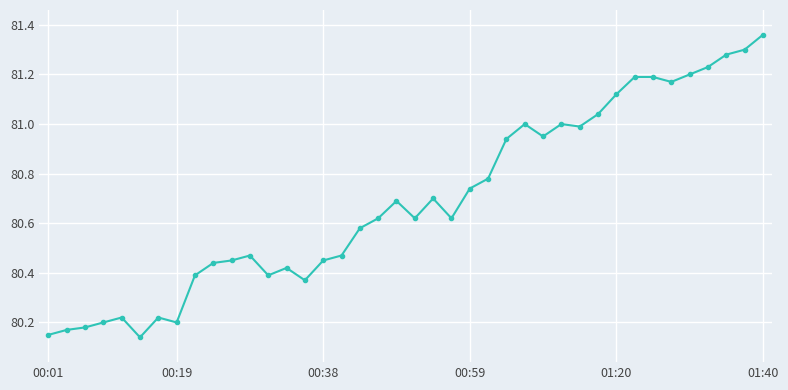

What is the difference between the second highest and minimum values?

1.2